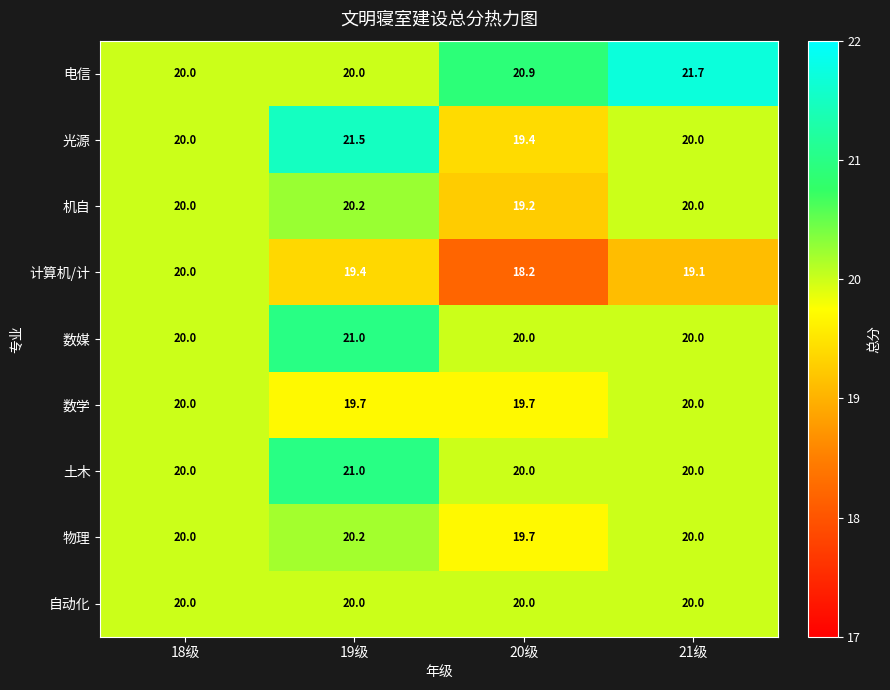

How many data points does each series have?

4